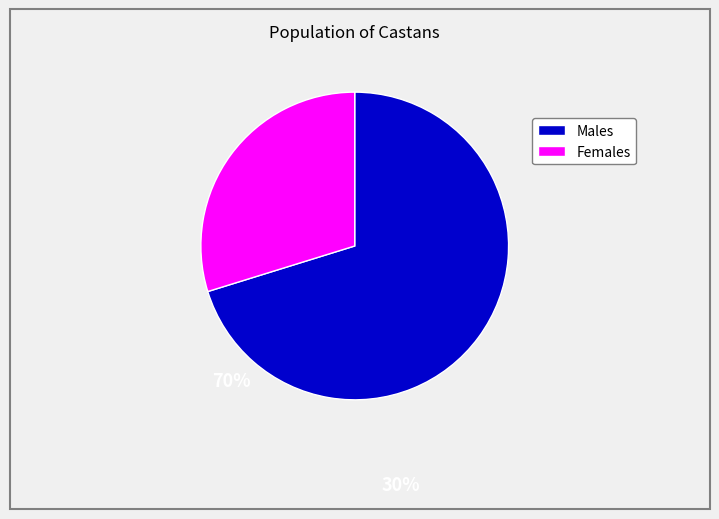

Is there any slice that represents more than half of the pie?

Yes